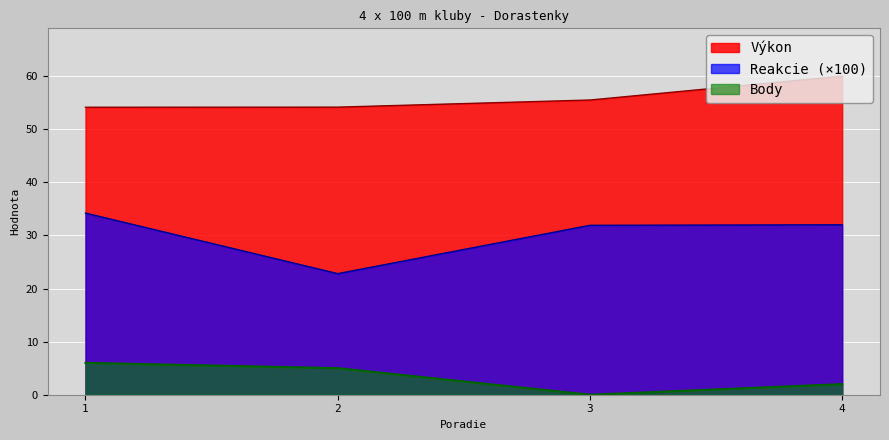

True or false: Výkon and Body cross at least once.

False